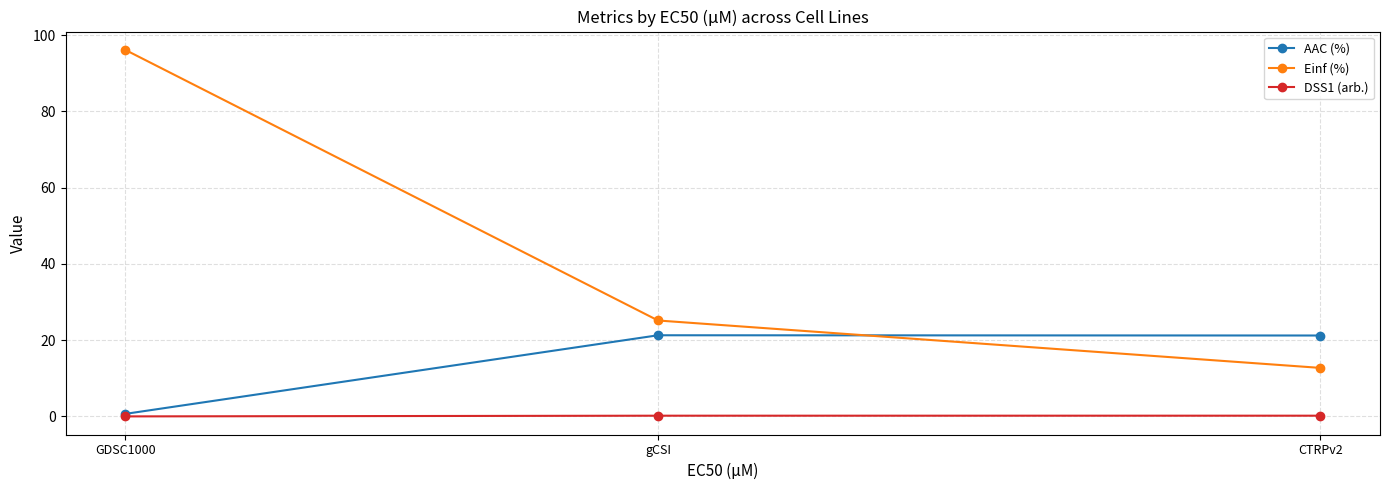

Which series has the widest spread of values?

Einf (%)